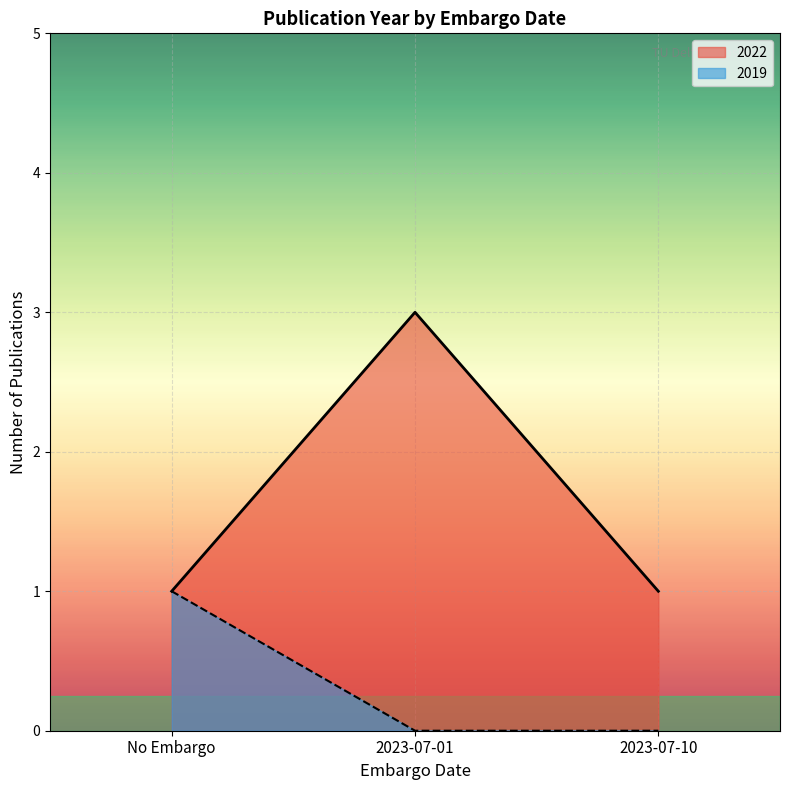

List the series in order of their peak value, highest first.

2022, 2019